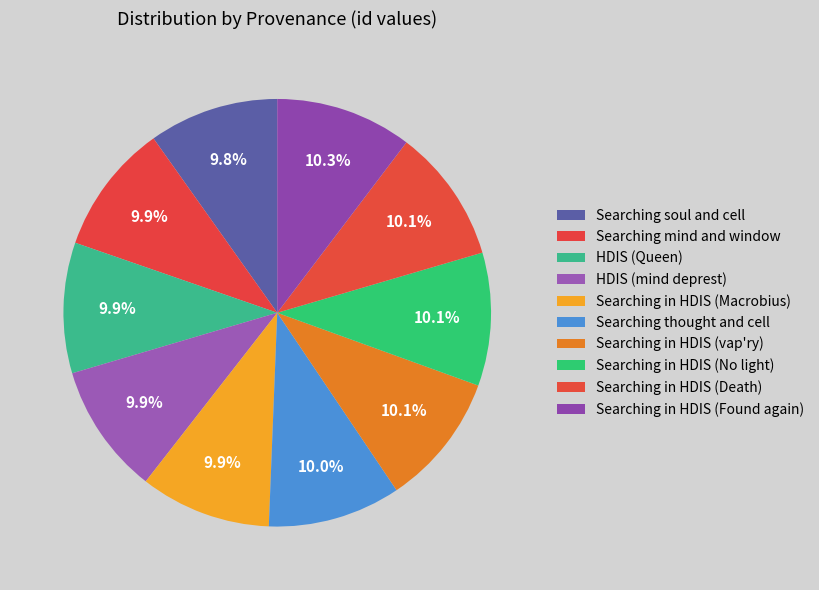

To the nearest percent, what is the average slice percentage?

10%